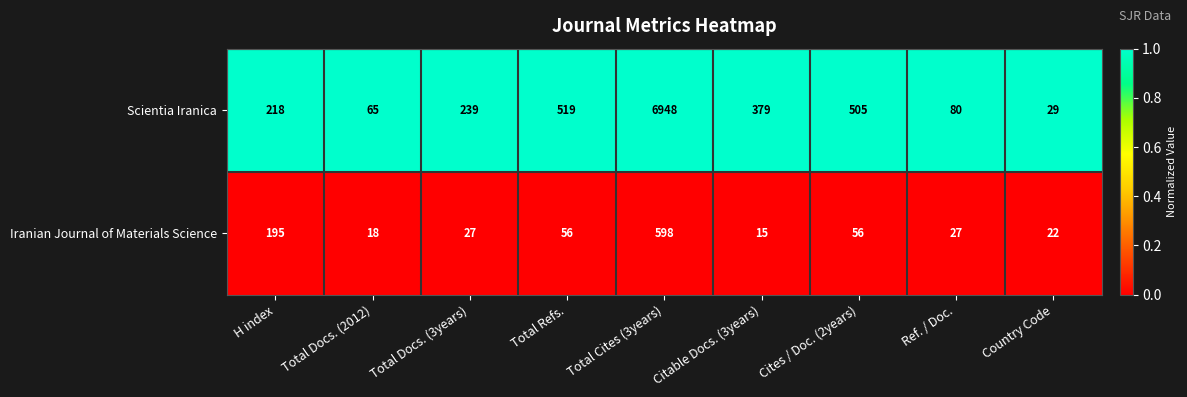

Which category has the highest value in the Iranian Journal of Materials Science series?

Total Cites (3years)